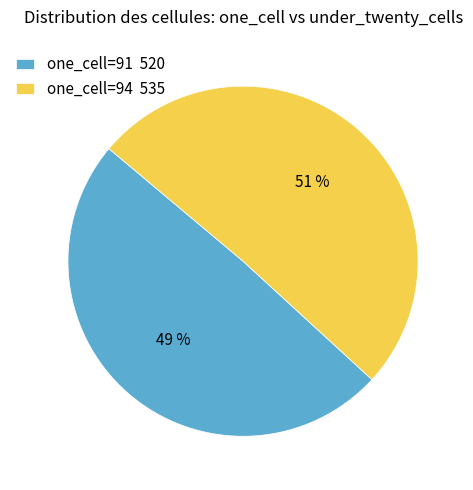

Count the number of slices in the pie.

2